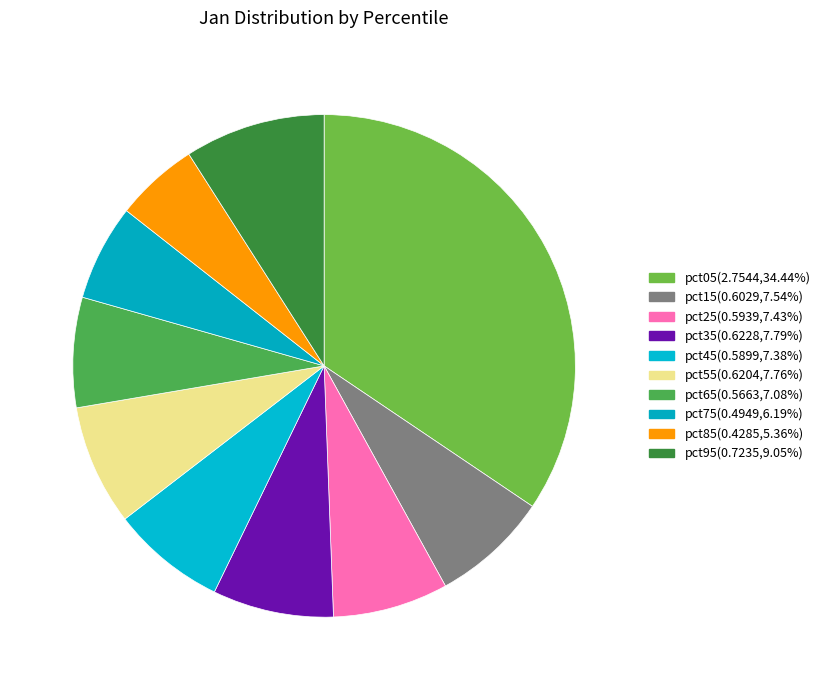

True or false: pct65 accounts for 7% of the total.

True